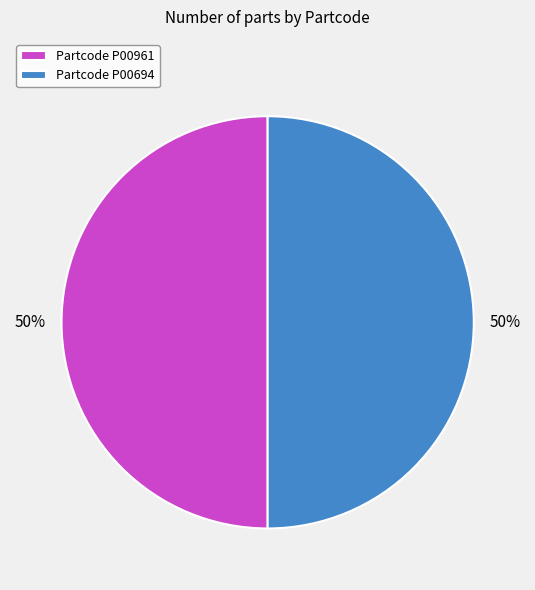

To the nearest percent, what is the average slice percentage?

50%